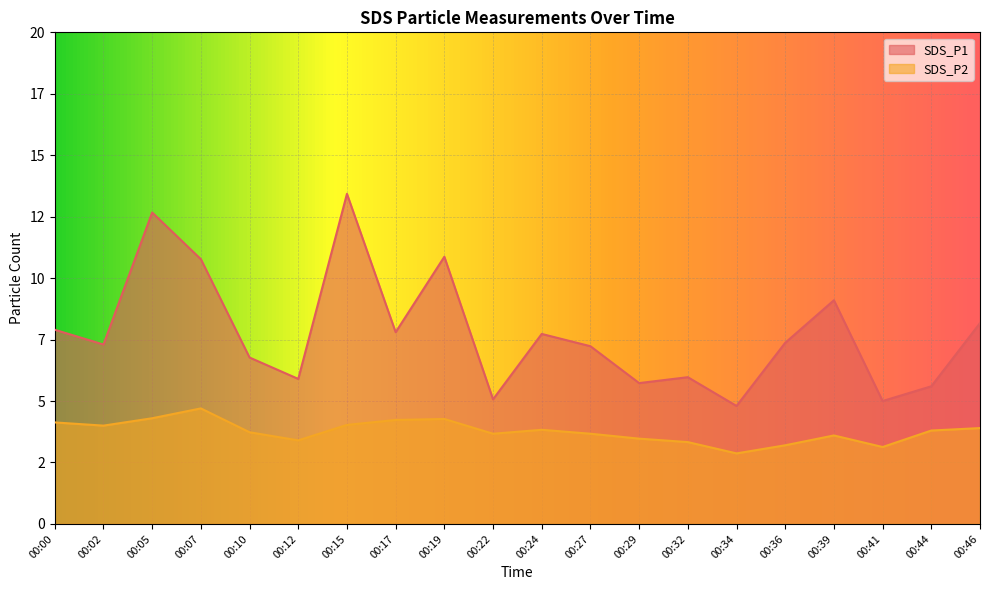

Reading right to left, extract all data points from this chart.

SDS_P1: 8.2	5.6	5.0	9.1	7.4	4.8	6.0	5.7	7.2	7.7	5.1	10.9	7.8	13.4	5.9	6.8	10.8	12.7	7.3	7.9
SDS_P2: 3.9	3.8	3.1	3.6	3.2	2.9	3.3	3.5	3.7	3.8	3.7	4.3	4.2	4.0	3.4	3.7	4.7	4.3	4.0	4.1